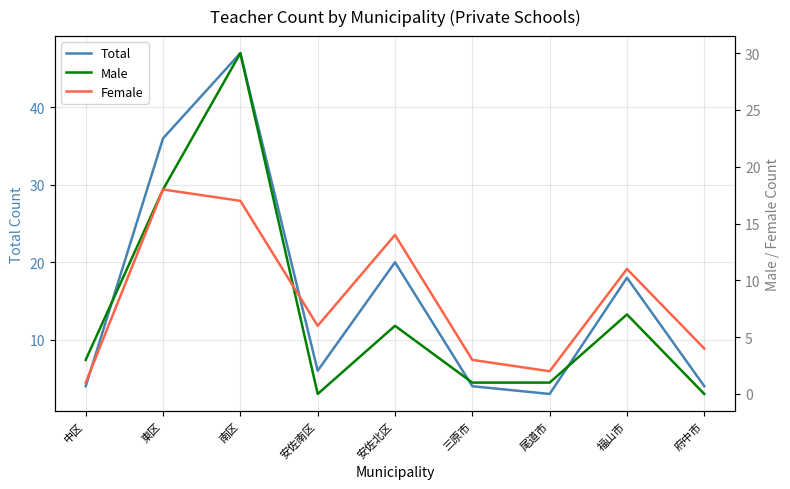

Between which two adjacent categories do Female and Male first intersect?

南区 and 安佐南区